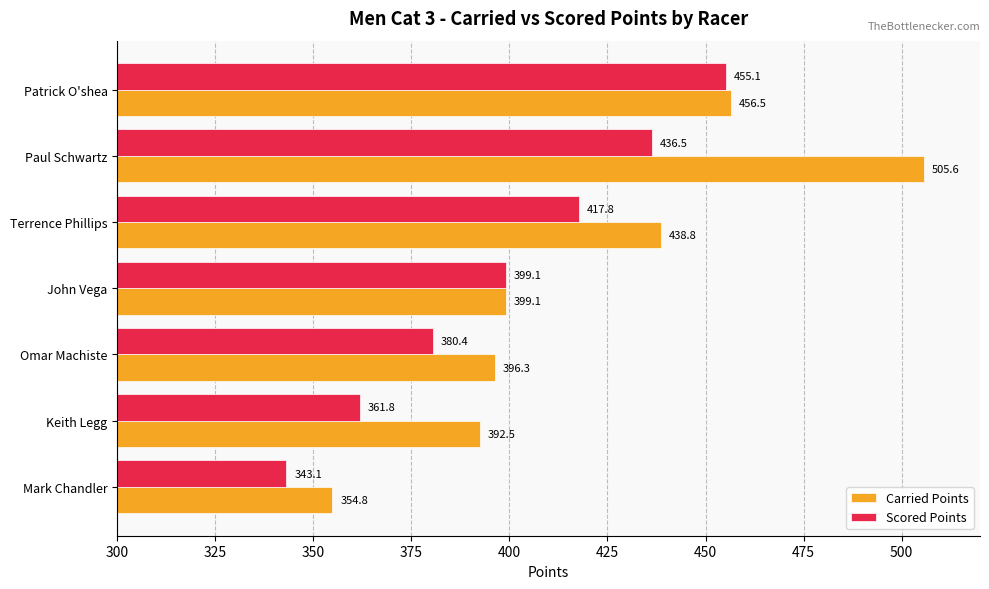

At which label is Carried Points closest to 430?

Terrence Phillips